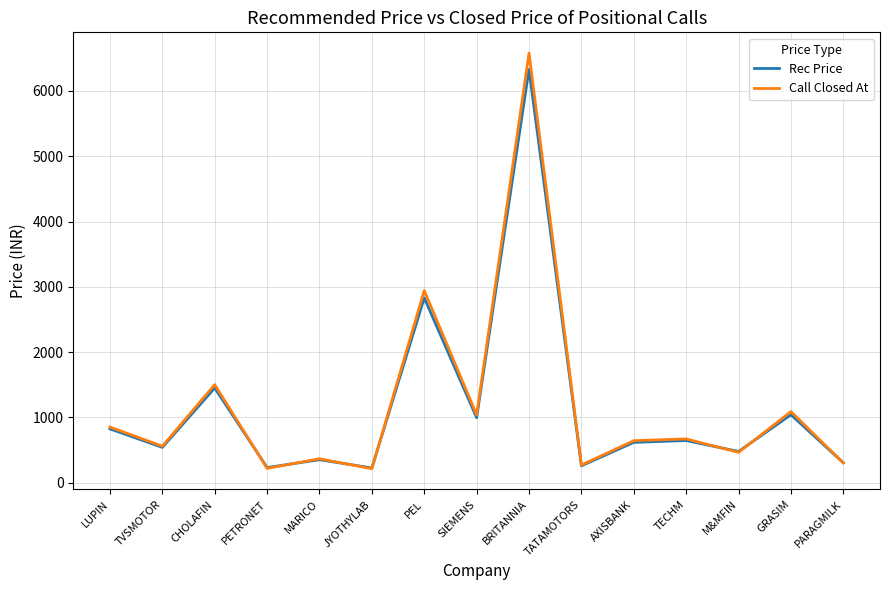

The value of Rec Price at M&MFIN is 477.5. True or false?

True